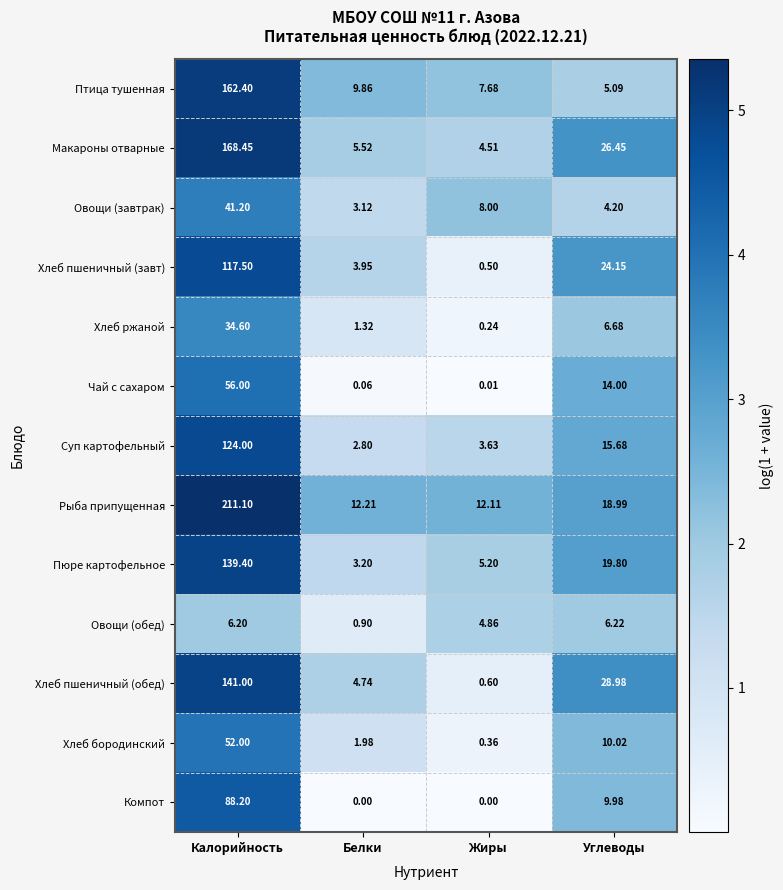

Which series changed the most between Калорийность and Белки?

Рыба припущенная